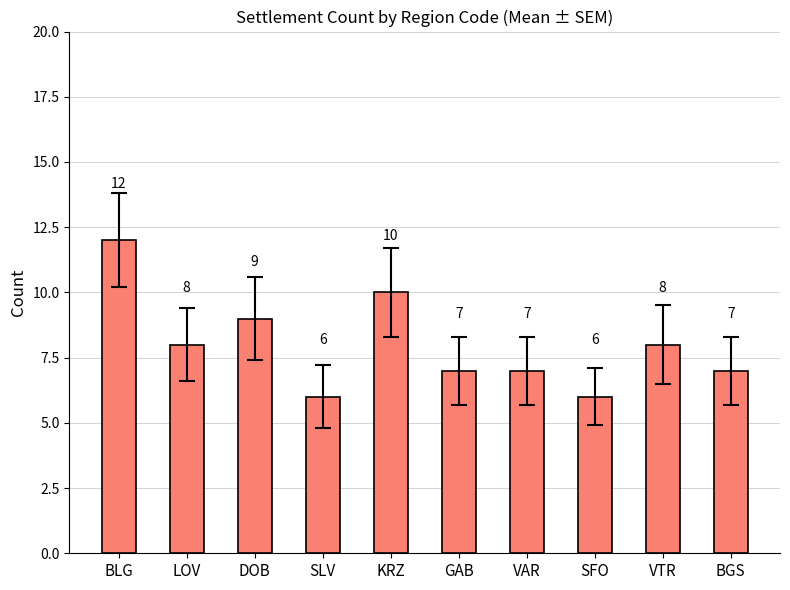

Which has a higher value, VAR or KRZ?

KRZ